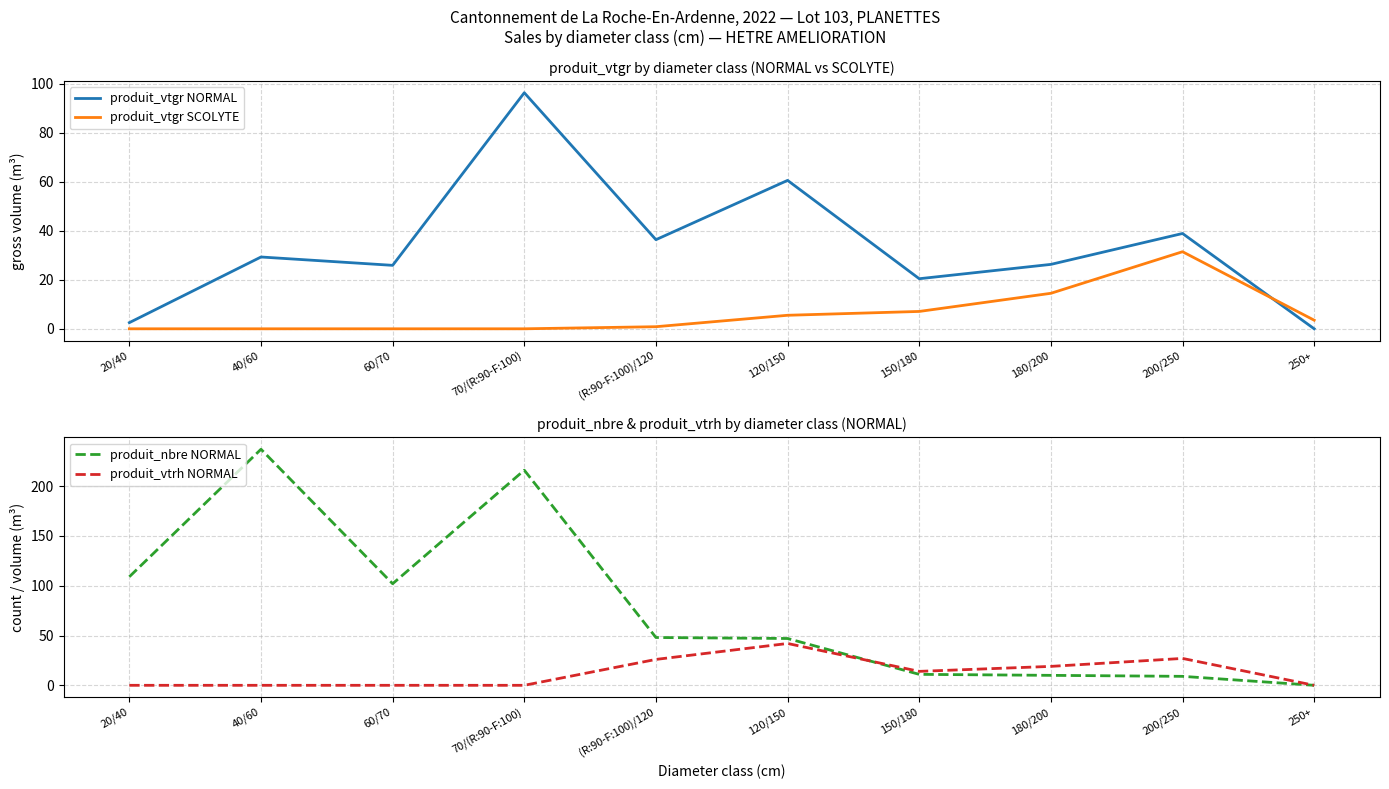

What is the label of the 3rd point from the right?

180/200